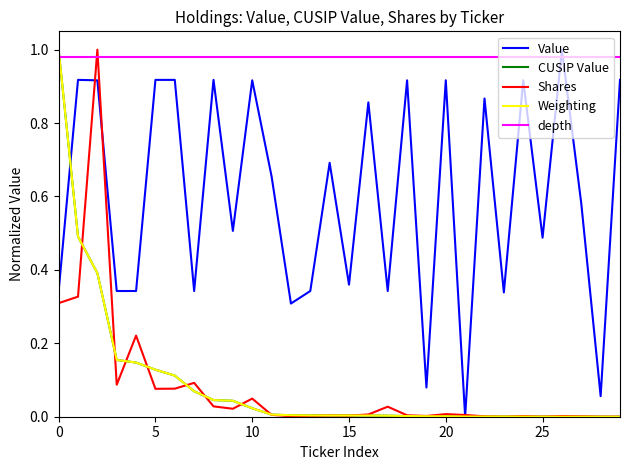

Which series has the largest total across all categories?

depth